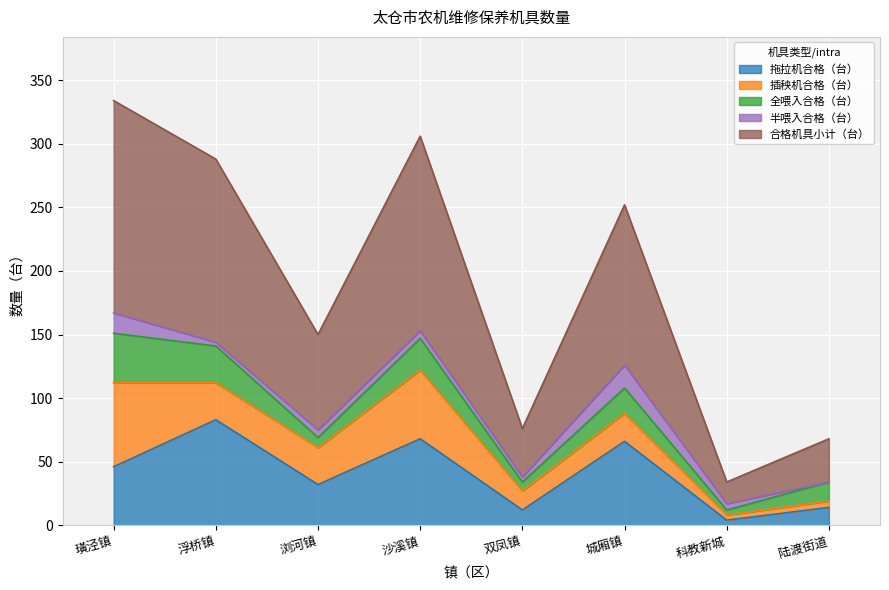

At how many categories does at least one series exceed 83?

4